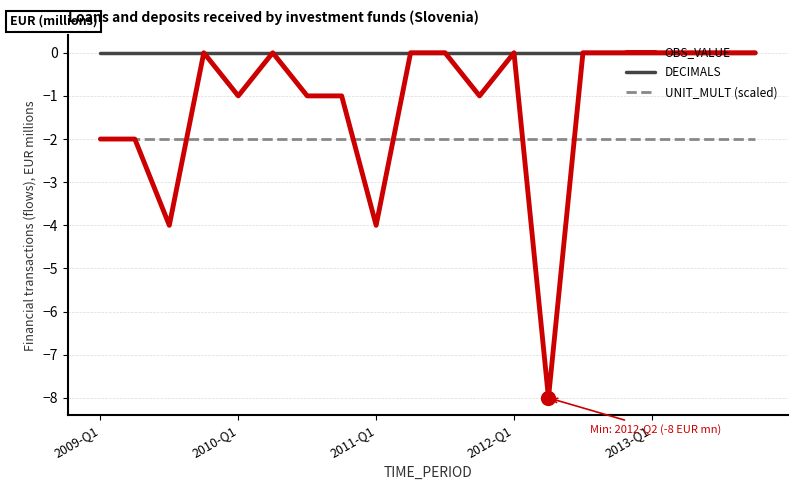

Which series has the largest range (max minus min)?

OBS_VALUE